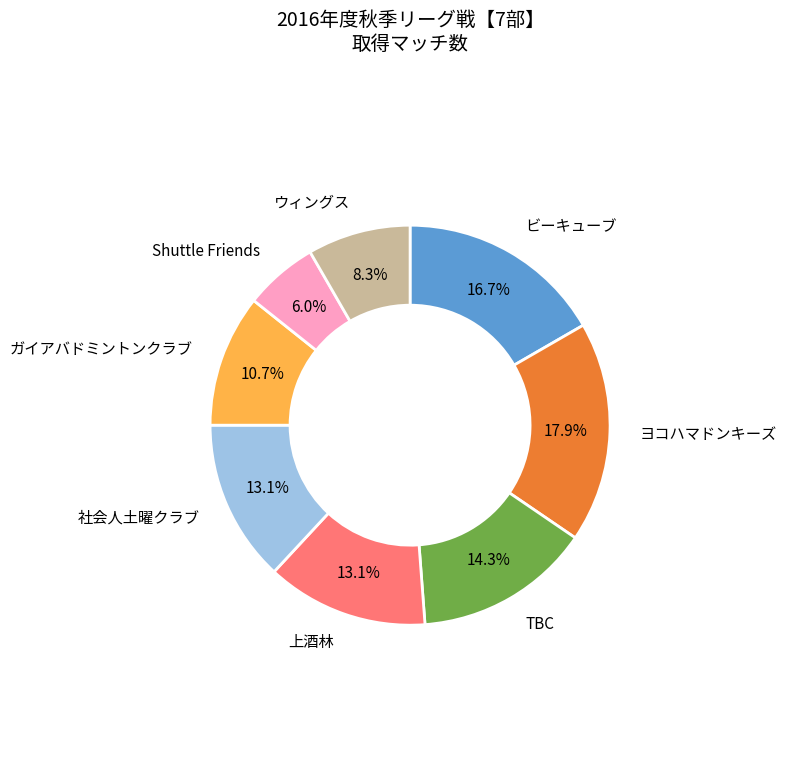

Is ヨコハマドンキーズ the majority of the pie?

No